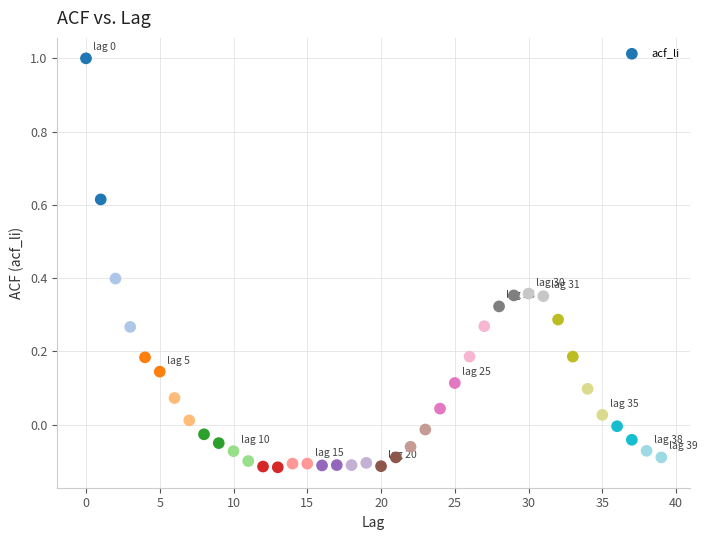

What is the range of Y values (max minus min)?

1.1